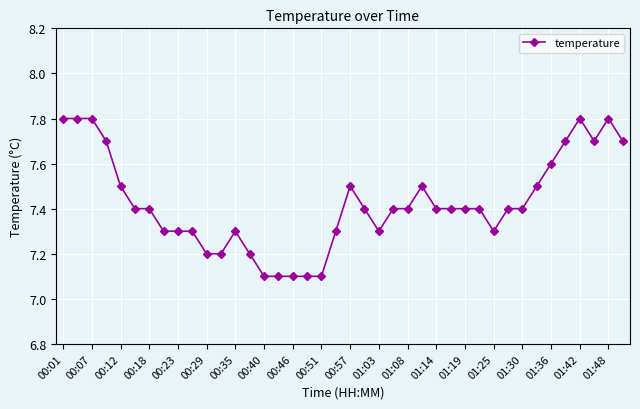

What is the greatest value displayed?

7.8